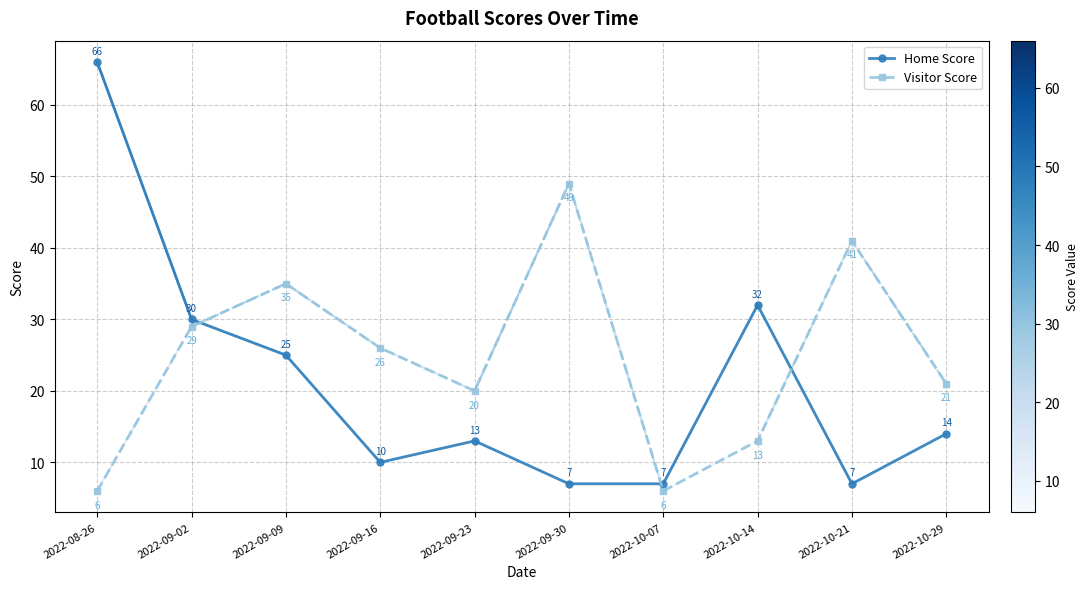

Which series changed the most between 2022-09-23 and 2022-10-14?

Home Score